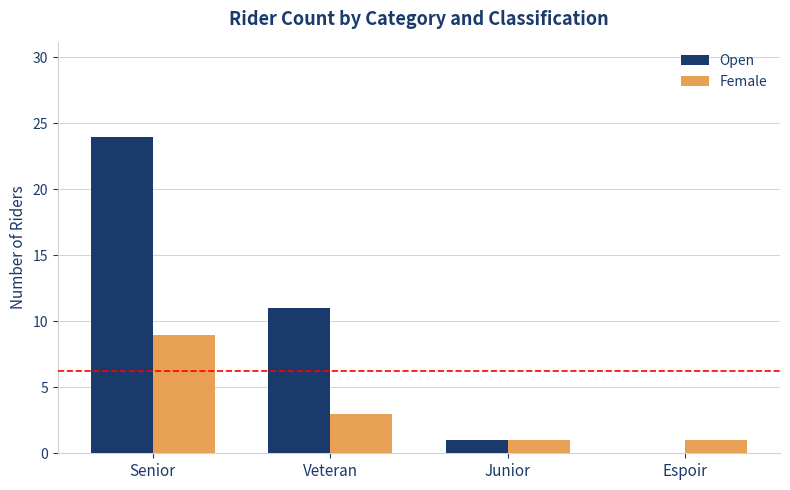

At which category is the sum across all series the highest?

Senior